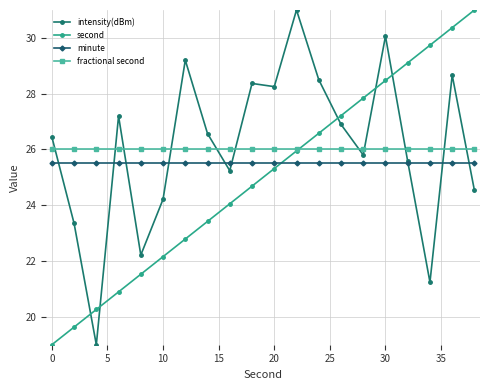

At how many categories does at least one series exceed 25?

20